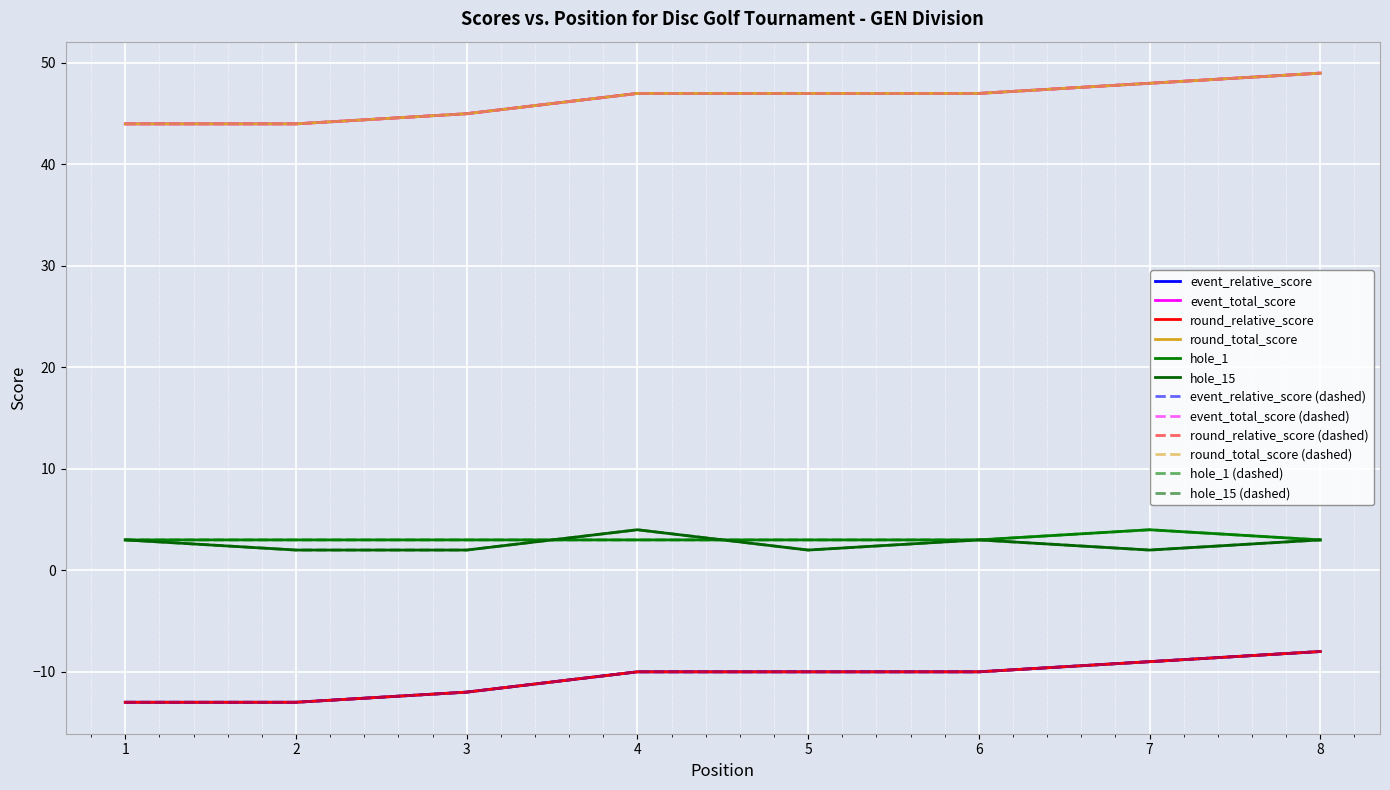

What is the value of the event_total_score point at the 8th from the left?

49